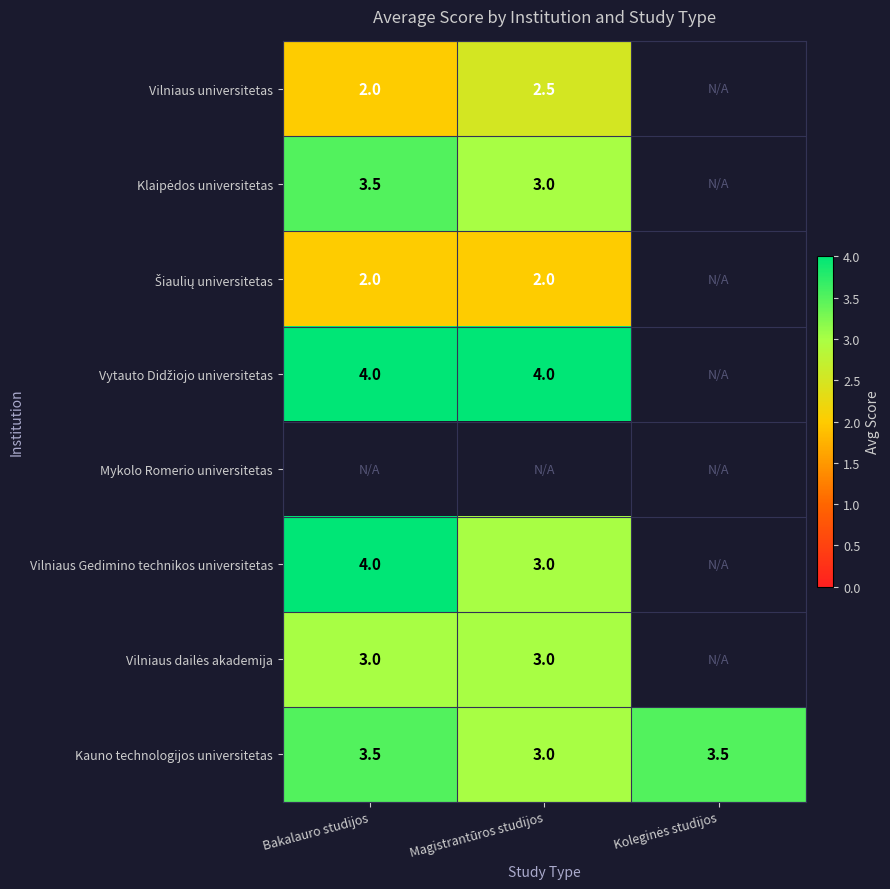

True or false: Kauno technologijos universitetas has a value of 3.0 at Magistrantūros studijos.

True